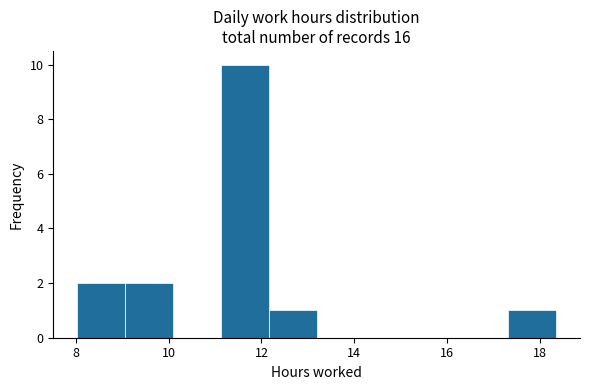

Reading left to right, transcribe this chart: for each bar, give the range it covers on the x-axis and its height. Neither the bar edges nor the heights are printed on the chart, so give them approximately, as read against the axes.

8.0 to 9.0: 2
9.0 to 10.0: 2
10.0 to 11.2: 0
11.2 to 12.2: 10
12.2 to 13.2: 1
13.2 to 14.2: 0
14.2 to 15.2: 0
15.2 to 16.2: 0
16.2 to 17.4: 0
17.4 to 18.4: 1